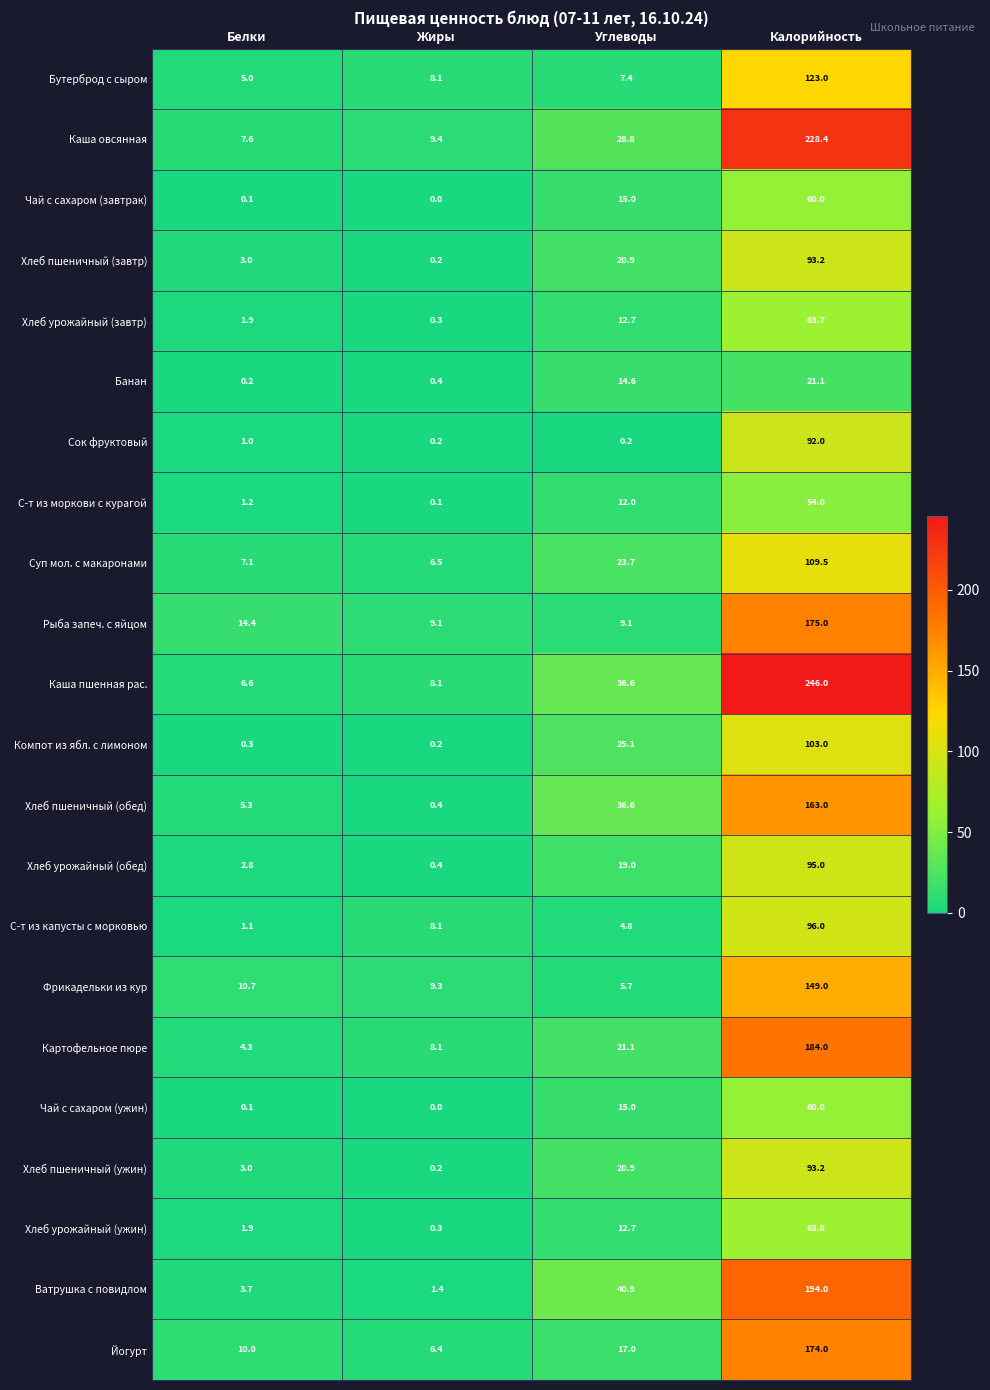

True or false: С-т из капусты с морковью has a value of 4.8 at Углеводы.

True